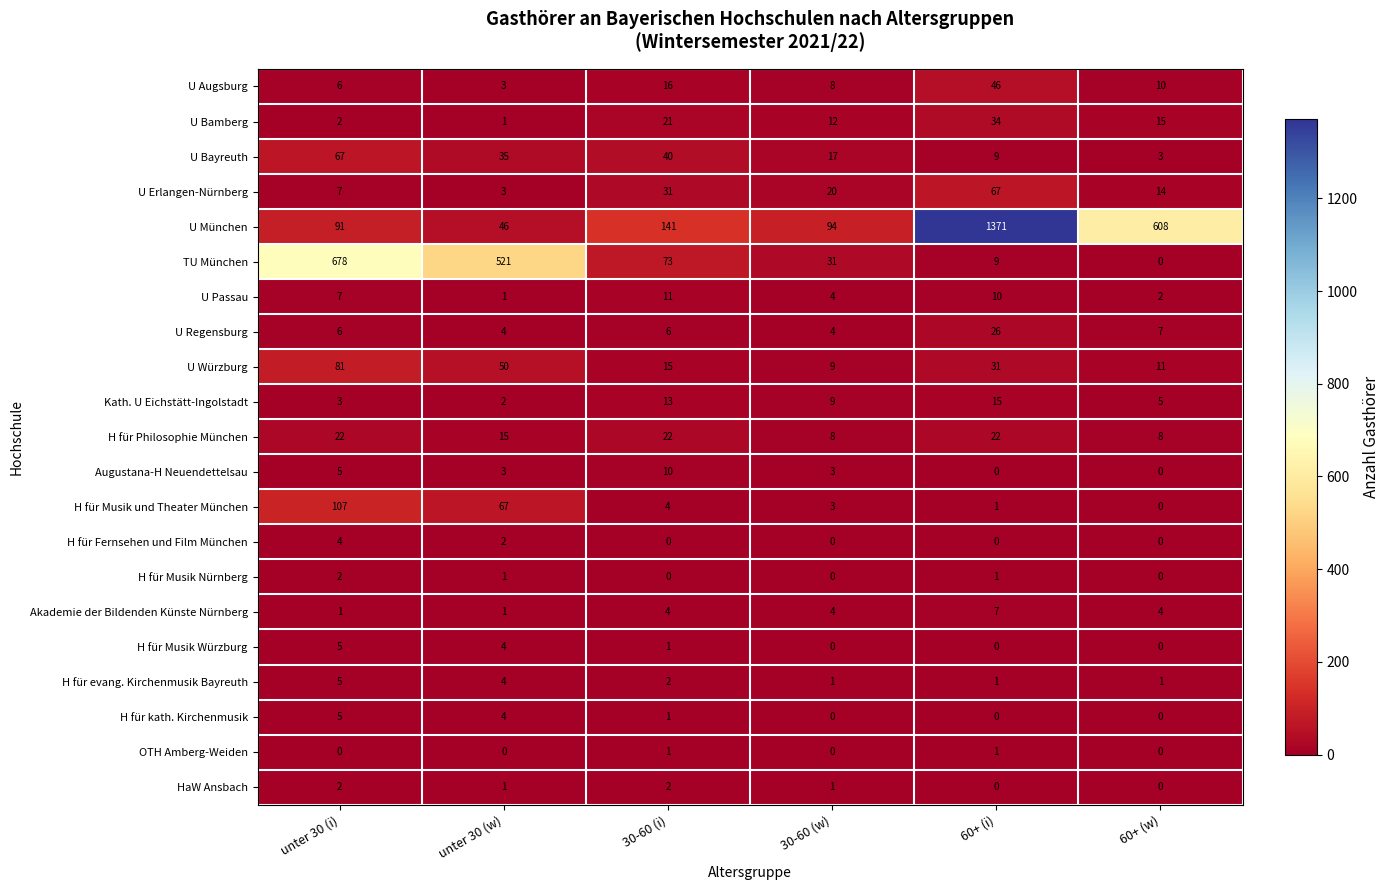

At which category is the sum across all series the highest?

60+ (i)